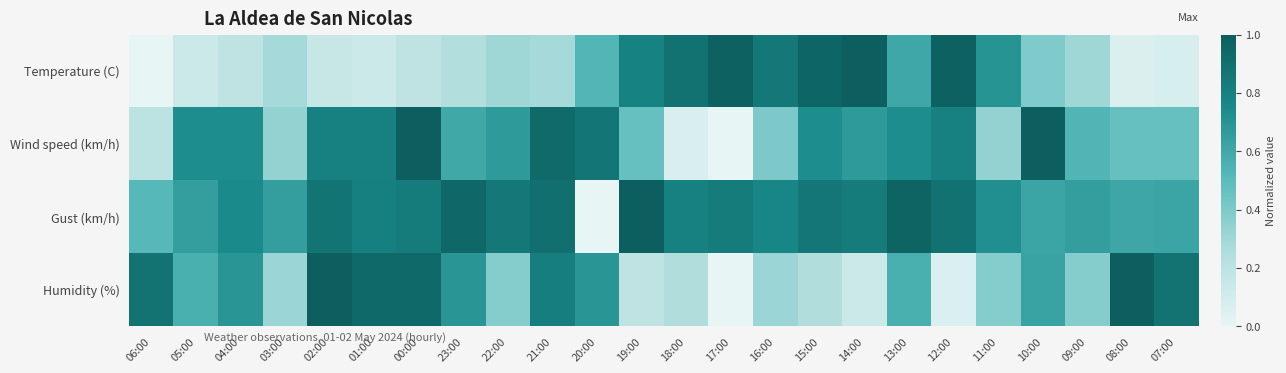

Which category has the highest value across all series?

14:00